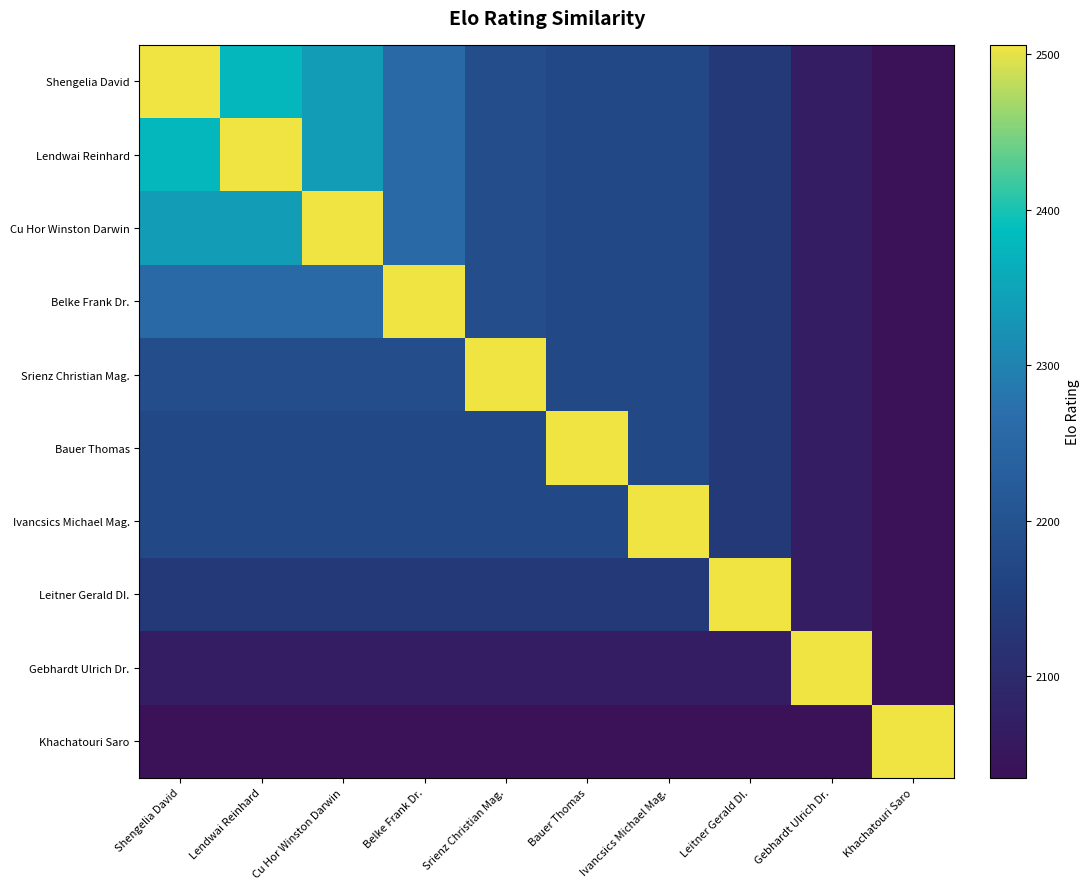

Count the number of data series in this chart.

10